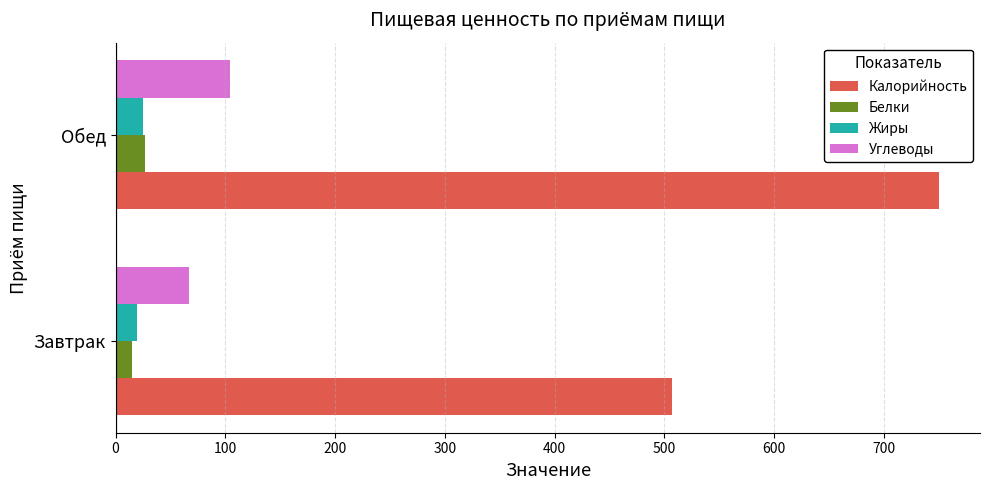

At which category is the sum across all series the highest?

Обед